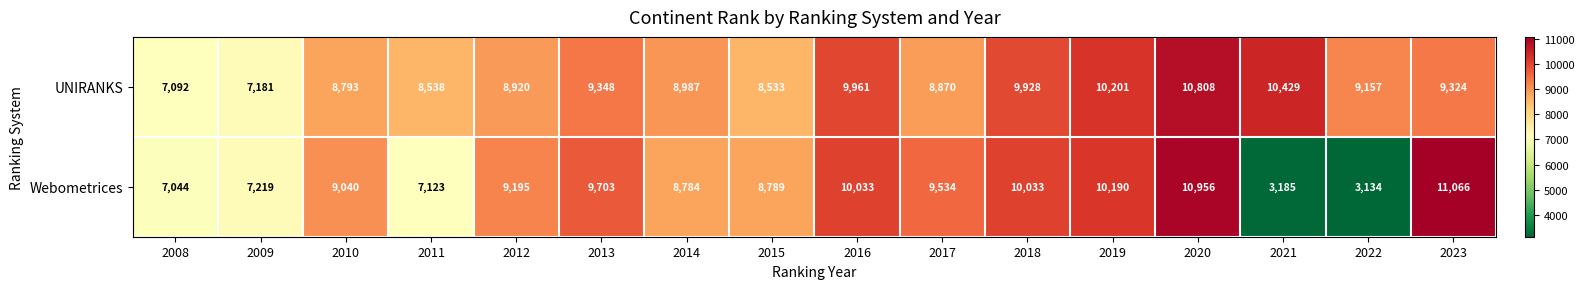

At which label is UNIRANKS closest to 8950?

2012